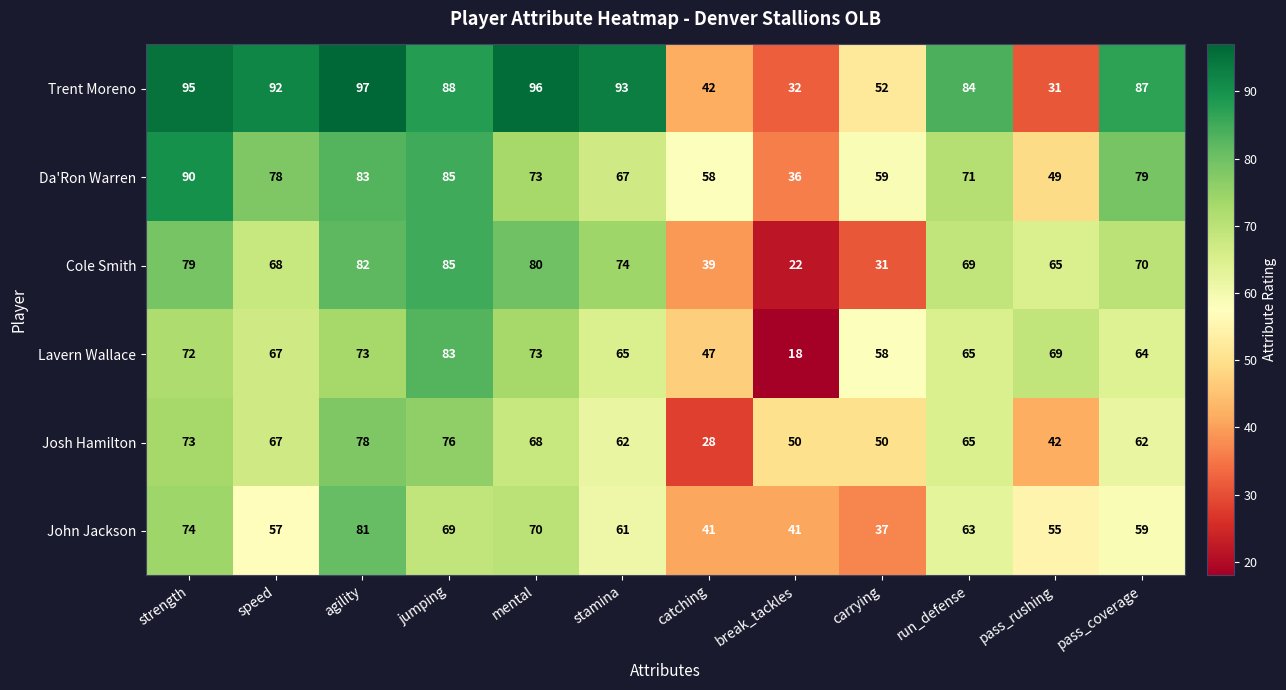

What is the sum of all Da'Ron Warren values?

828